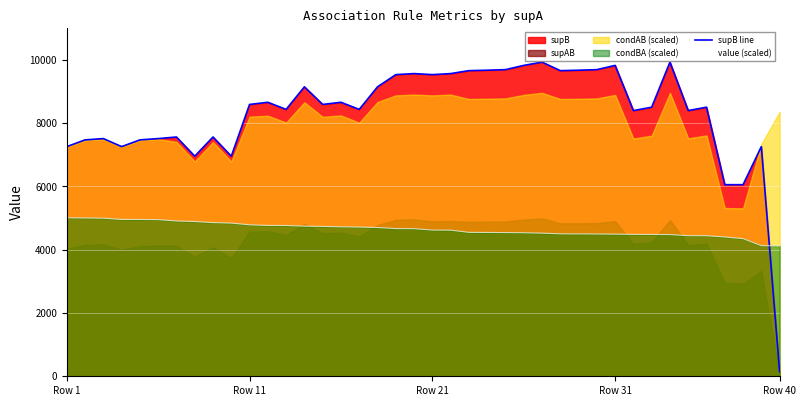

How many interior local peaks does the supB line series have?

12